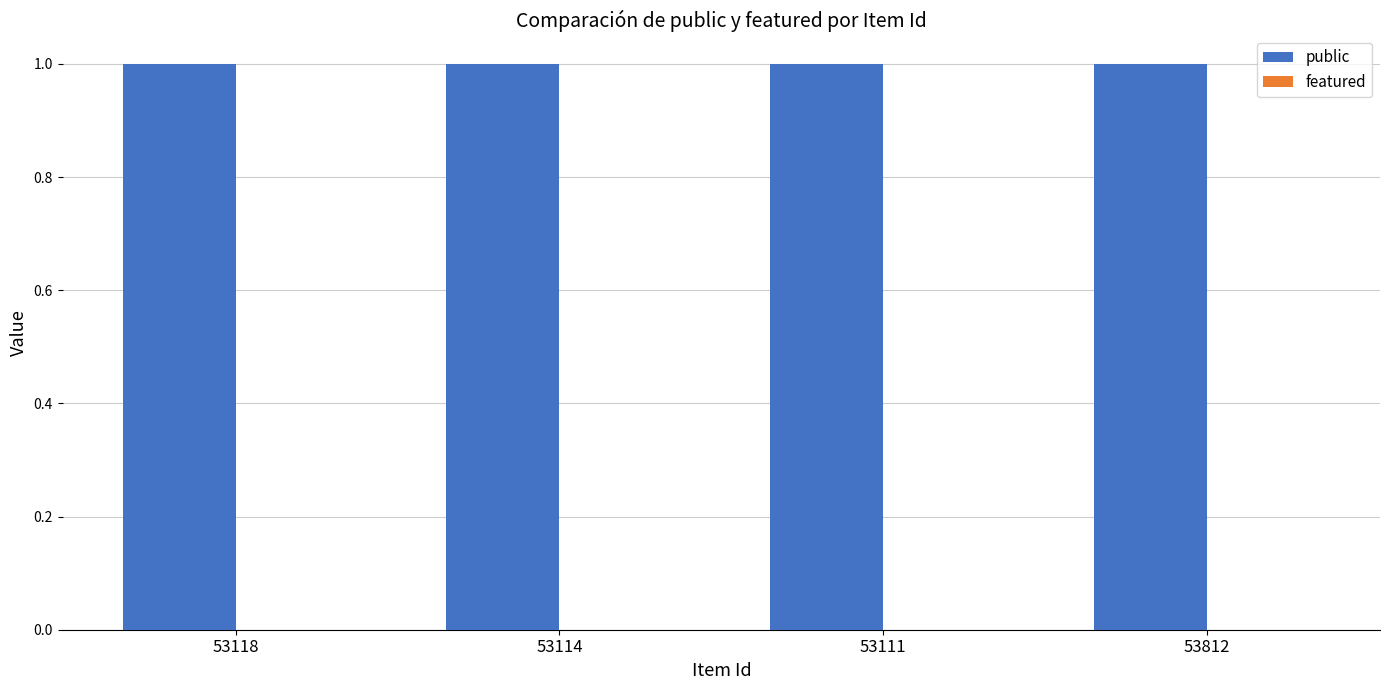

At which category does the chart reach its peak across all series?

53118